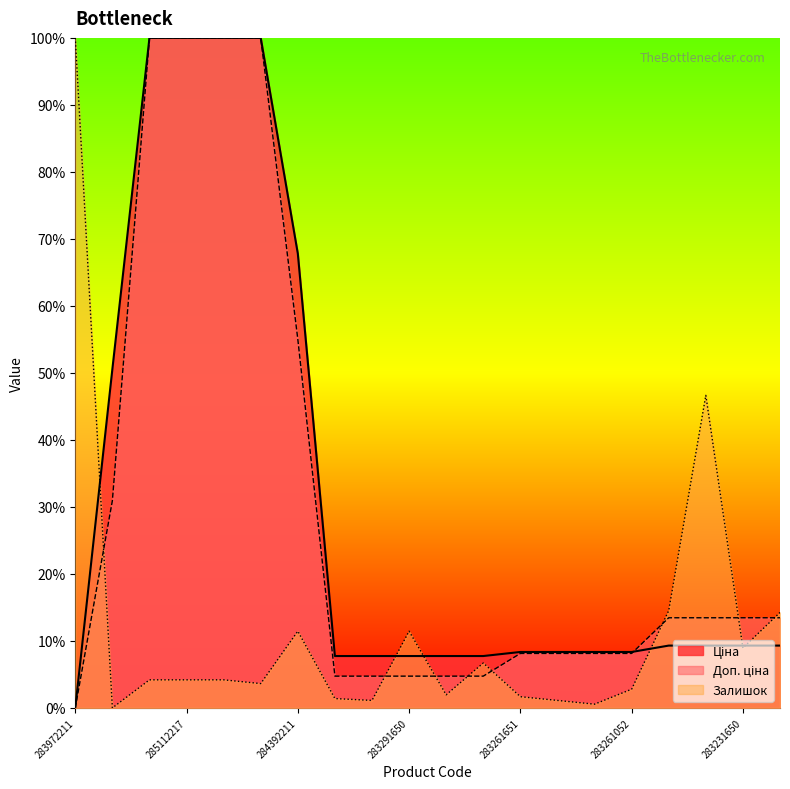

True or false: Ціна has more than 0 interior local peaks.

False